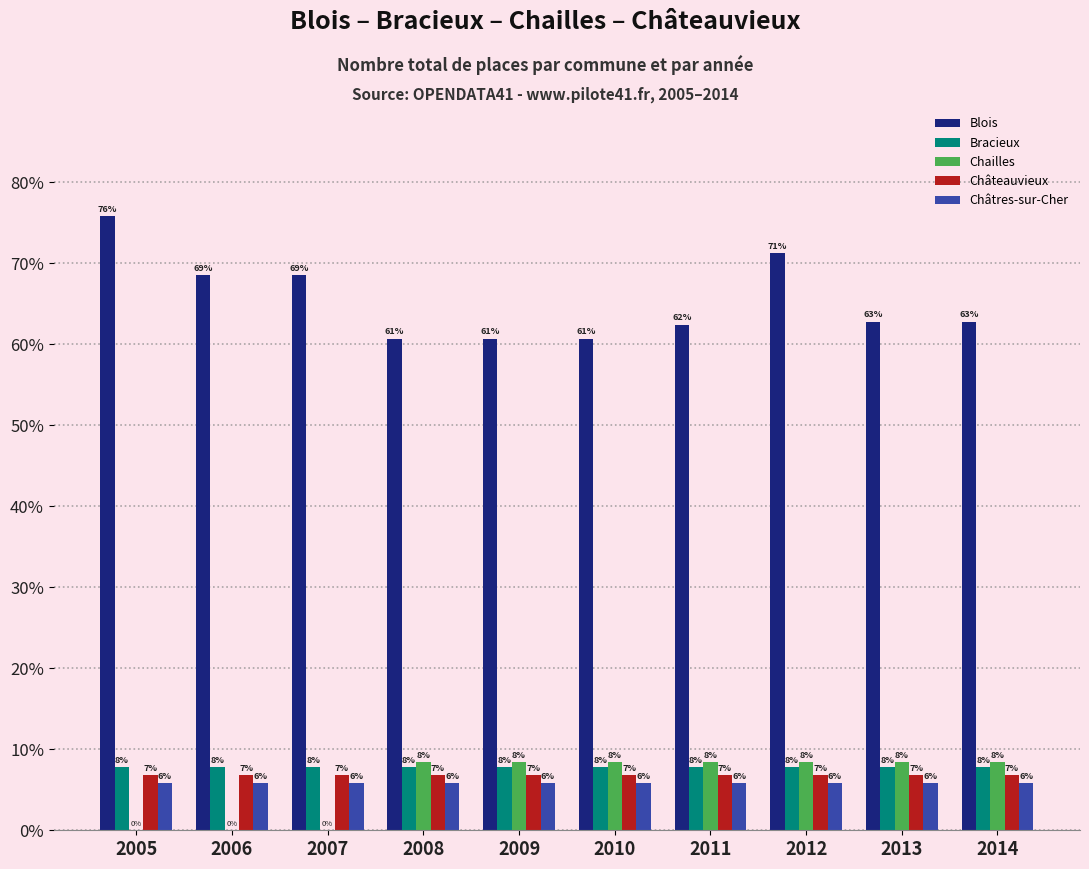

Read the Chailles value at 2011.

8.4